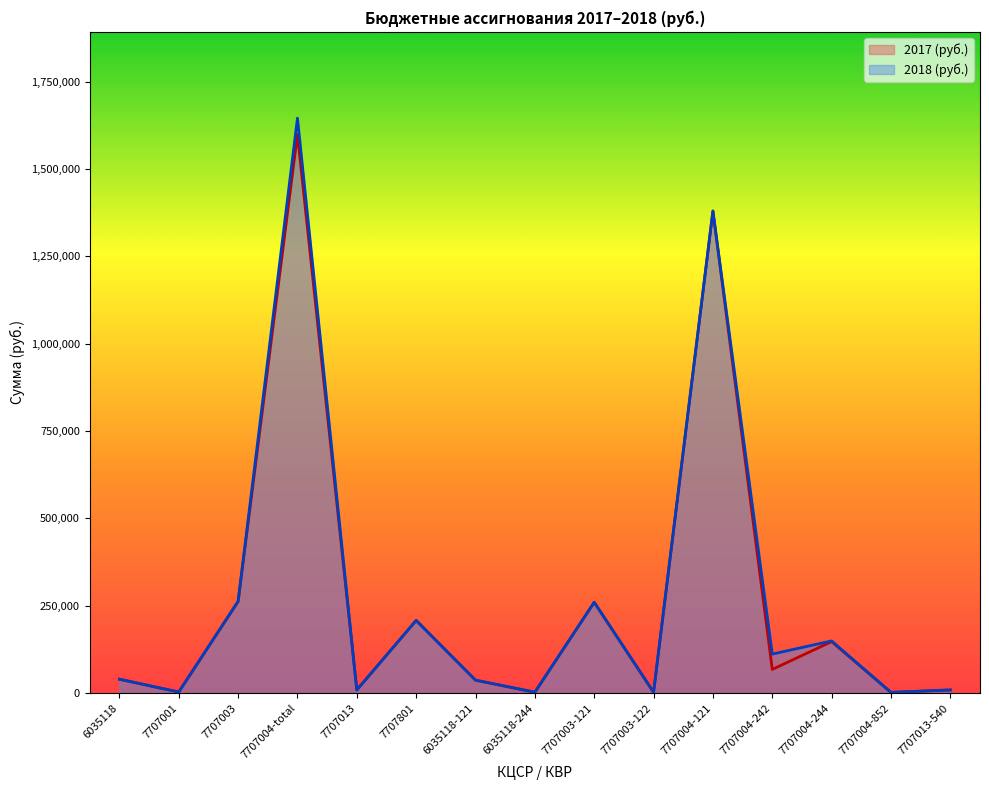

True or false: 2017 (руб.) has a value of 2000 at 7707004-852.

True